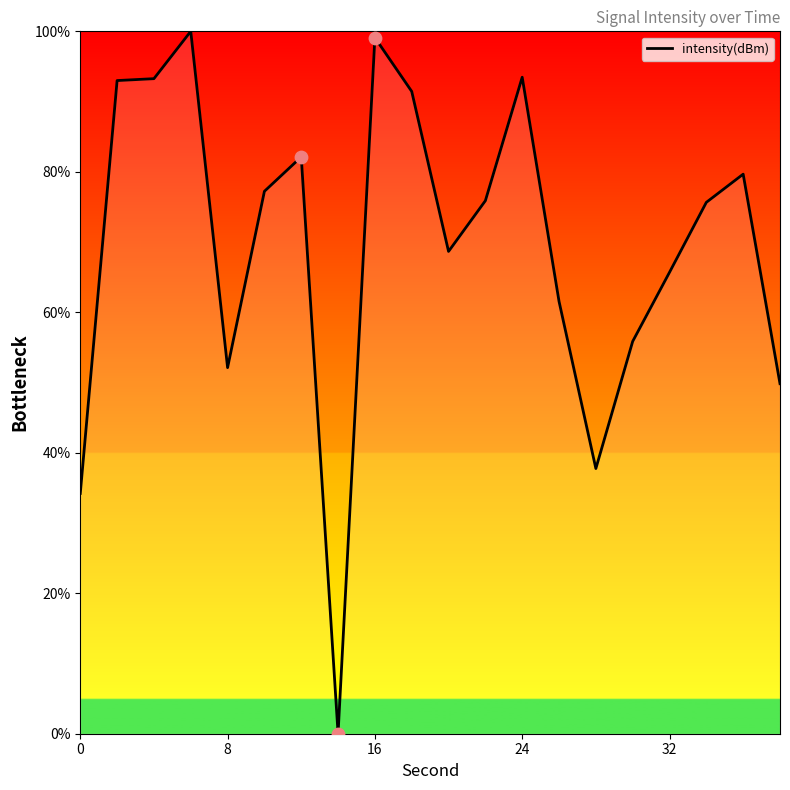

What is the difference between the maximum and minimum values?

100.0